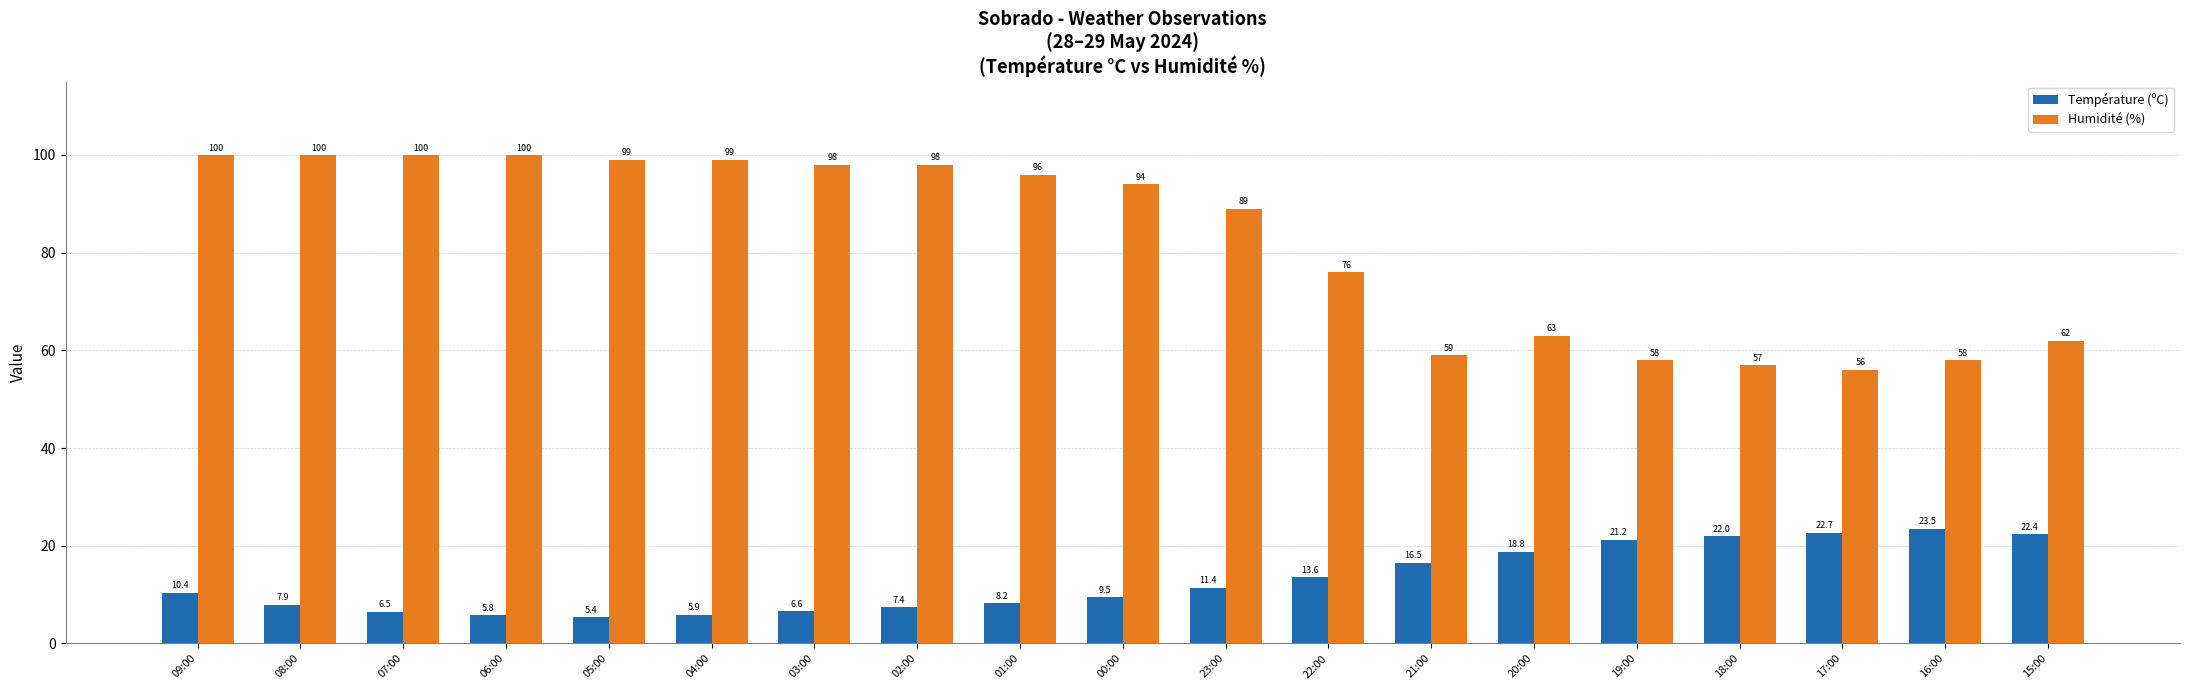

What is the greatest value displayed?

100.0